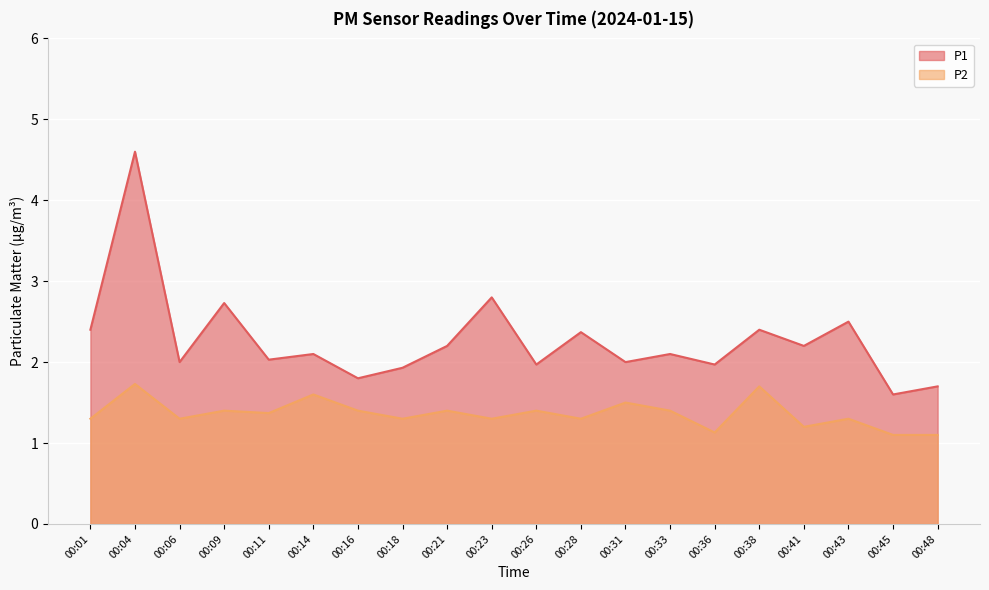

List the series in order of their peak value, lowest first.

P2, P1